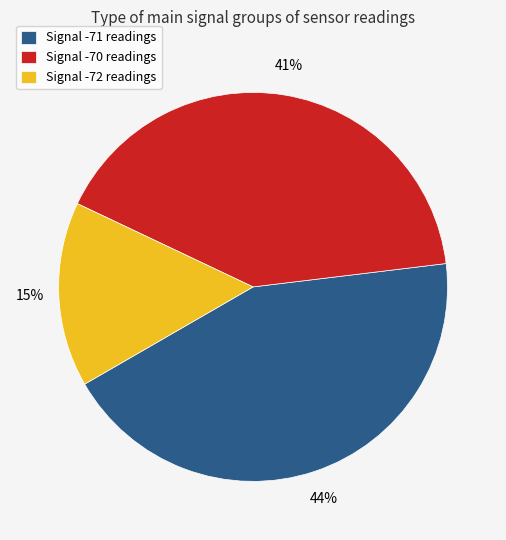

Is Signal -70 readings the majority of the pie?

No